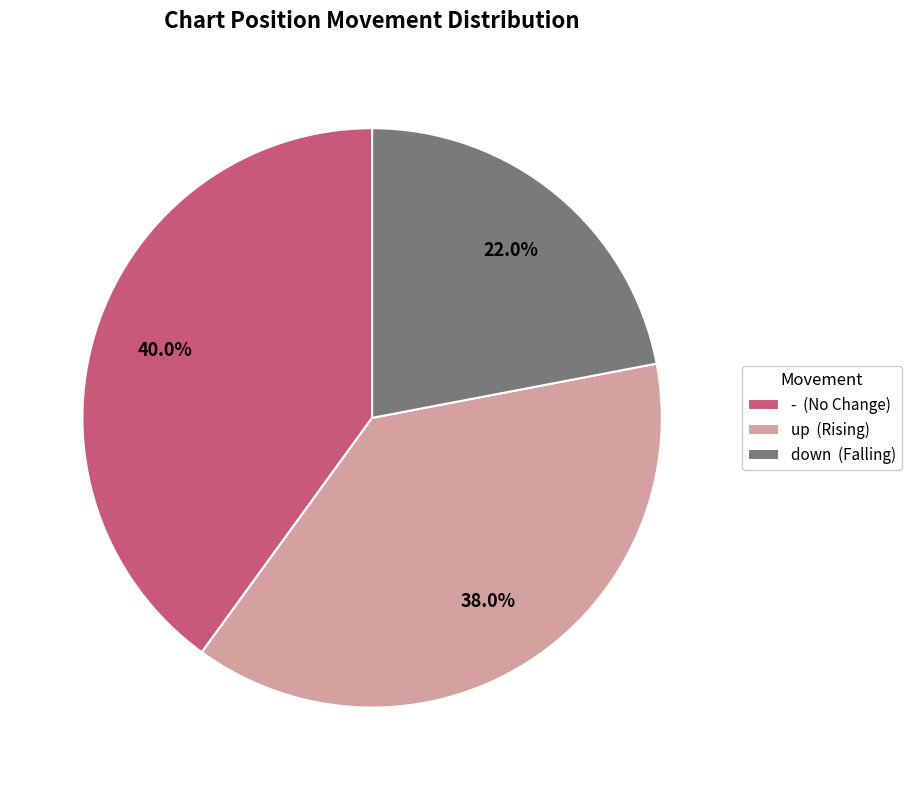

To the nearest percent, what is the average slice percentage?

33%